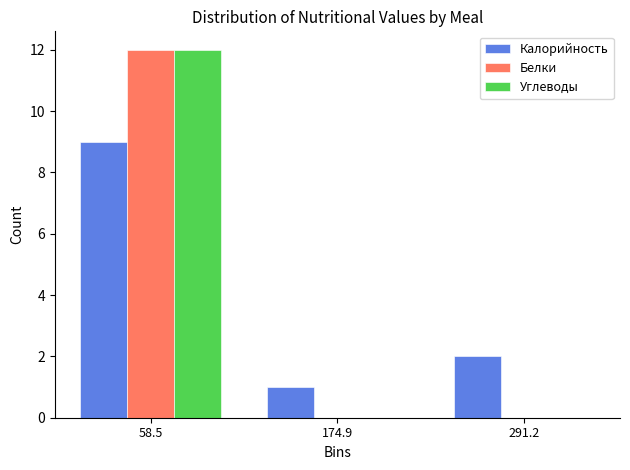

Reading left to right, transcribe this chart: for each range on the x-axis, give the height of each series' bar. Neither the bar edges nor the heights are printed on the chart, so give them approximately, as read against the axes.

0 to 120: Калорийность=9	Белки=12	Углеводы=12
120 to 240: Калорийность=1	Белки=0	Углеводы=0
240 to 340: Калорийность=2	Белки=0	Углеводы=0